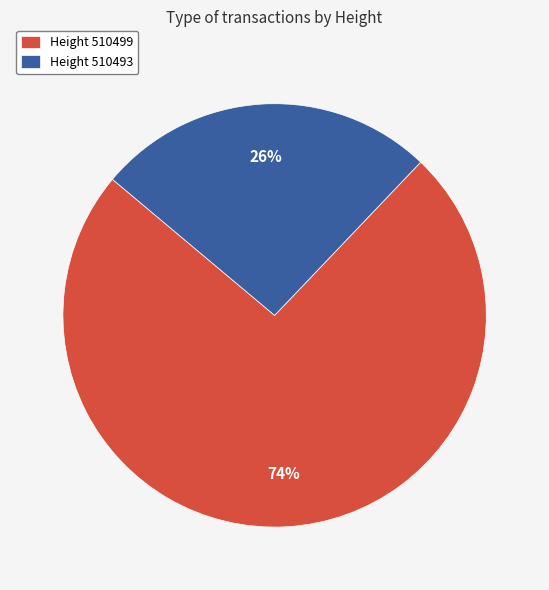

Which slice represents more than half of the pie?

Height 510499